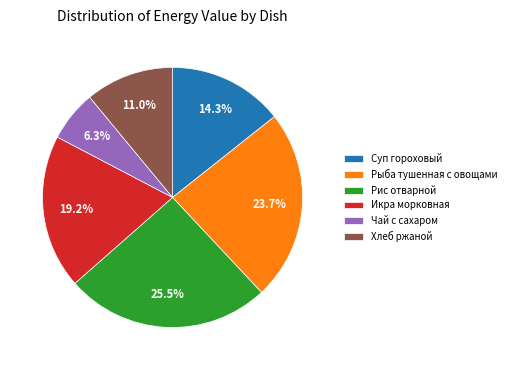

To the nearest percent, what is the average slice percentage?

17%